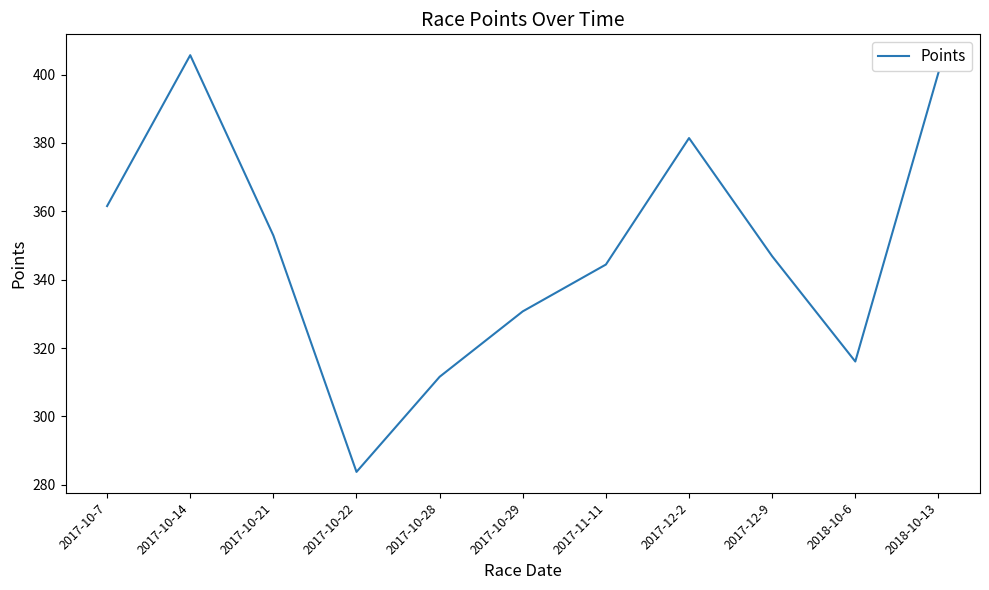

List the labels in order of value, smallest first.

2017-10-22, 2017-10-28, 2018-10-6, 2017-10-29, 2017-11-11, 2017-12-9, 2017-10-21, 2017-10-7, 2017-12-2, 2018-10-13, 2017-10-14